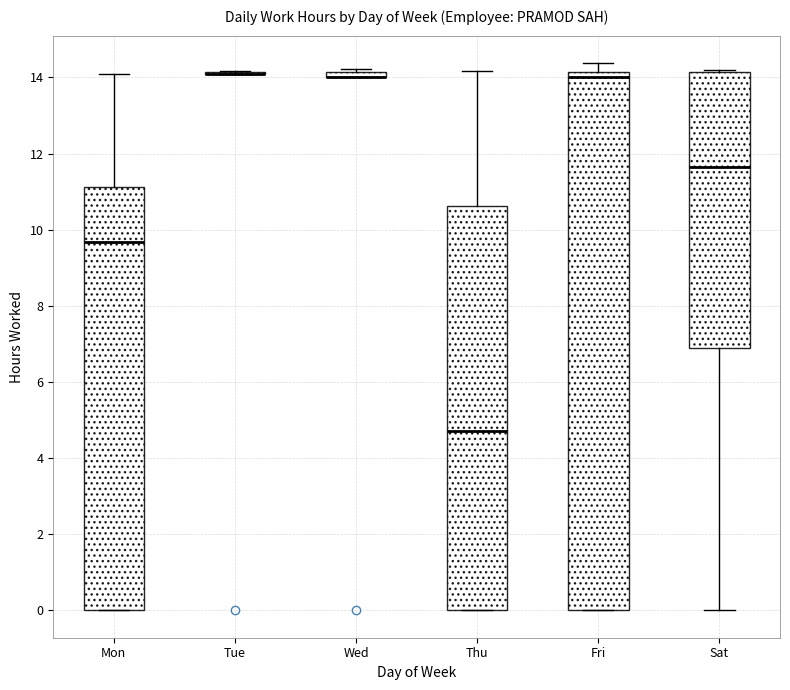

Comparing the boxes themselves (not the whiskers), which one is the tallest?

Fri